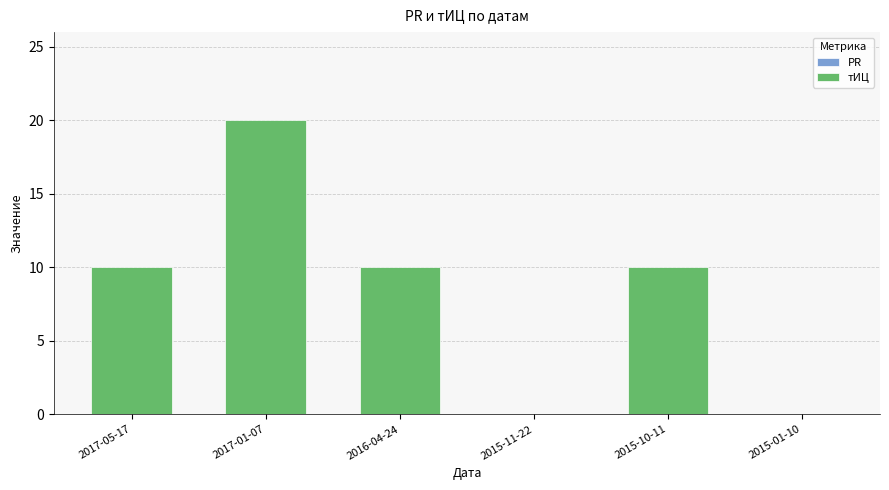

The chart shows a value of 20 at 2017-01-07. True or false?

True